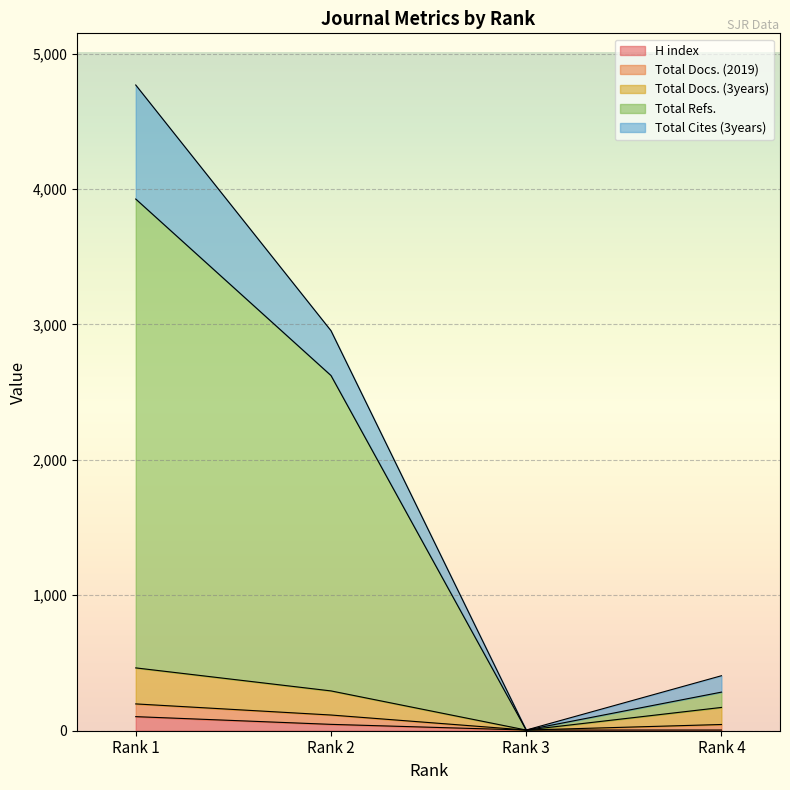

What is the value of the Total Docs. (2019) point at the 3rd from the left?

5